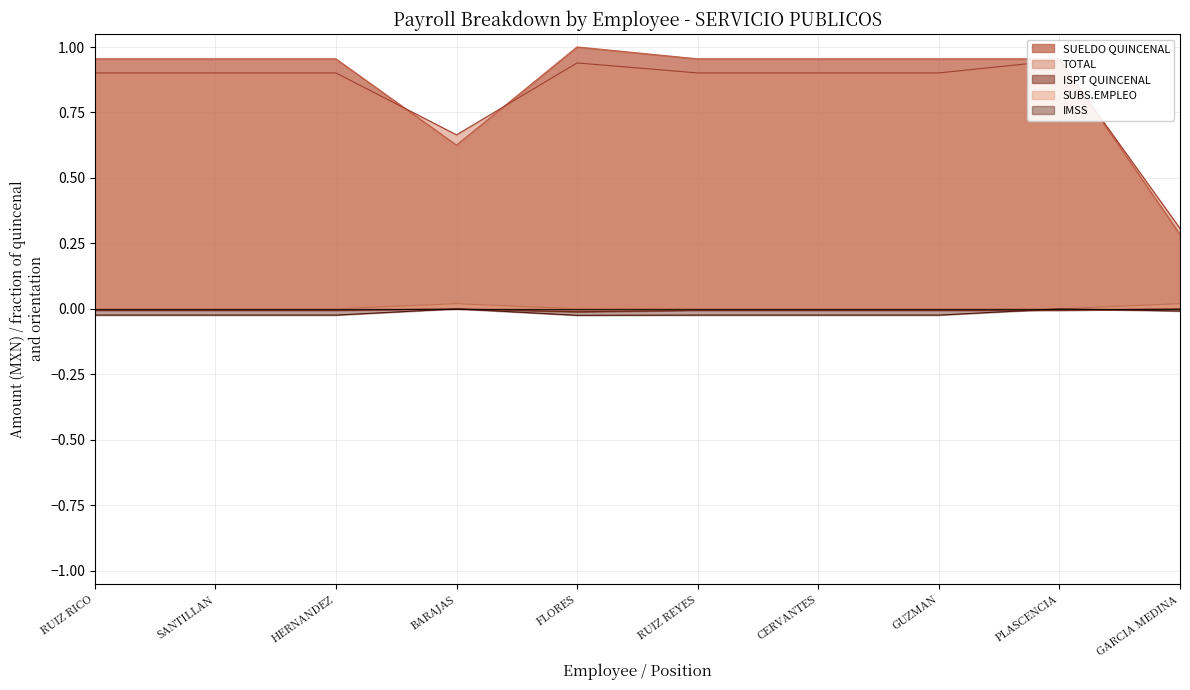

Does the chart display data point markers on the line(s)?

No